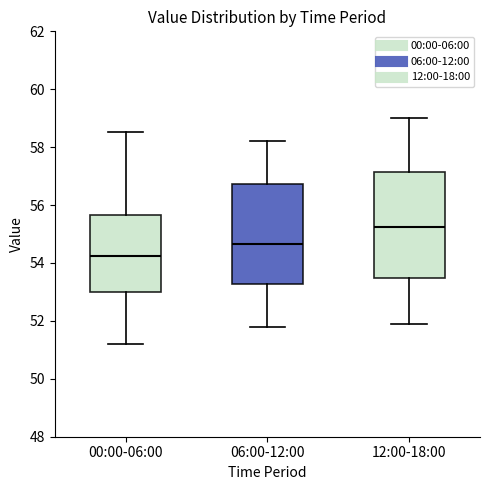

Which box's median line is the highest?

12:00-18:00